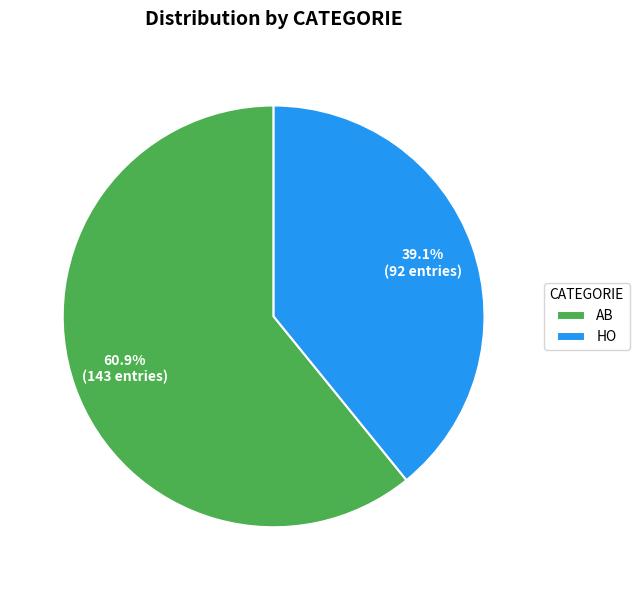

Which slice is the largest?

AB